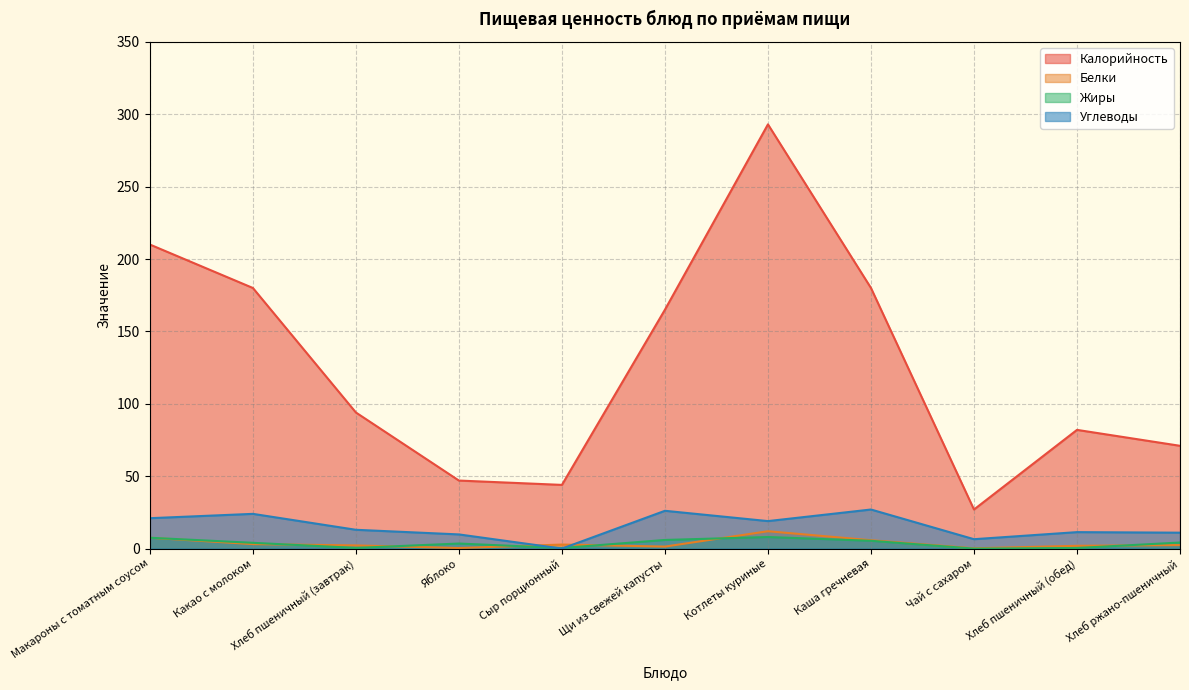

What is the difference between the maximum and minimum values in the Калорийность series?

266.0